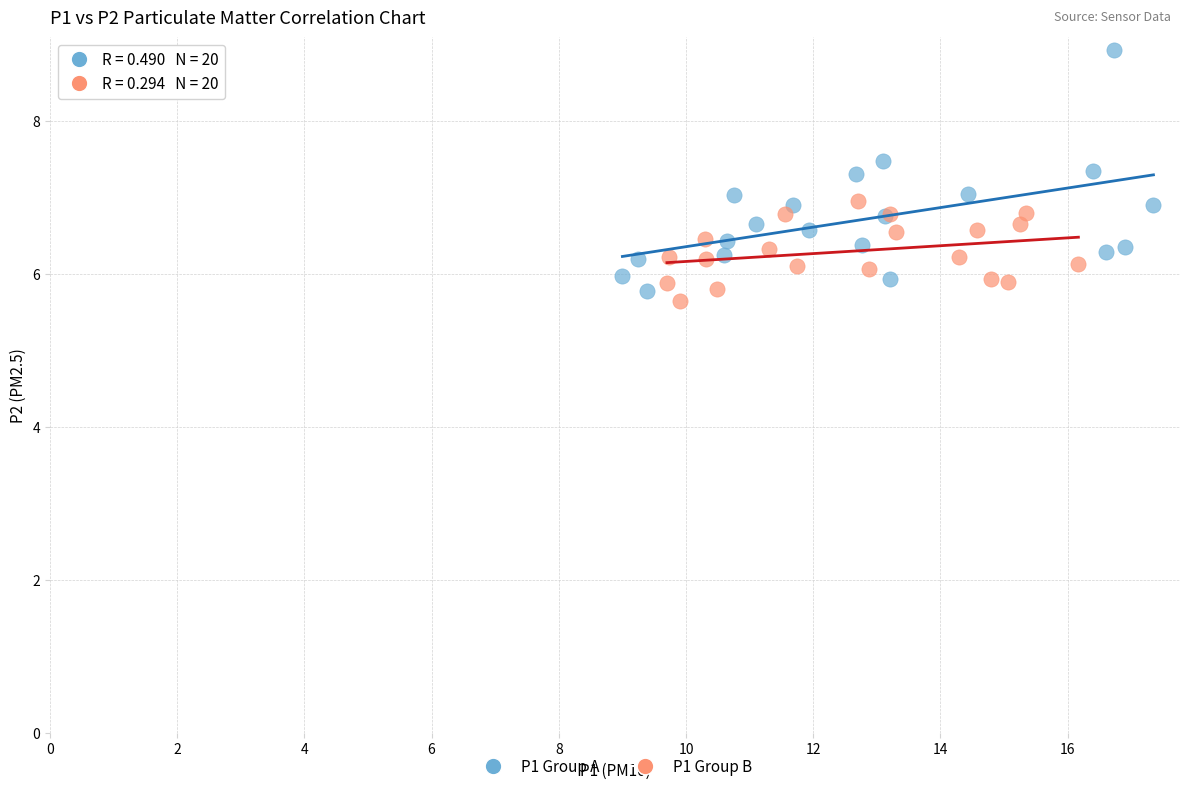

Which series has the largest Y range (max minus min)?

P1 Group A